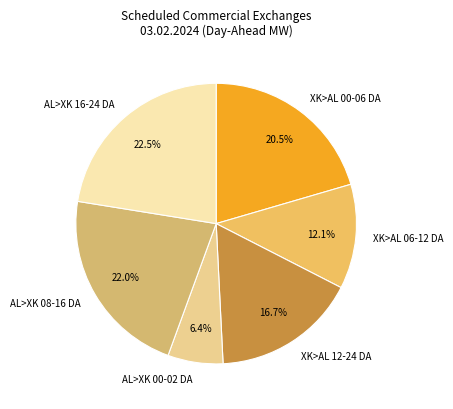

How much of the chart is everything except XK>AL 06-12 DA?

87.9%